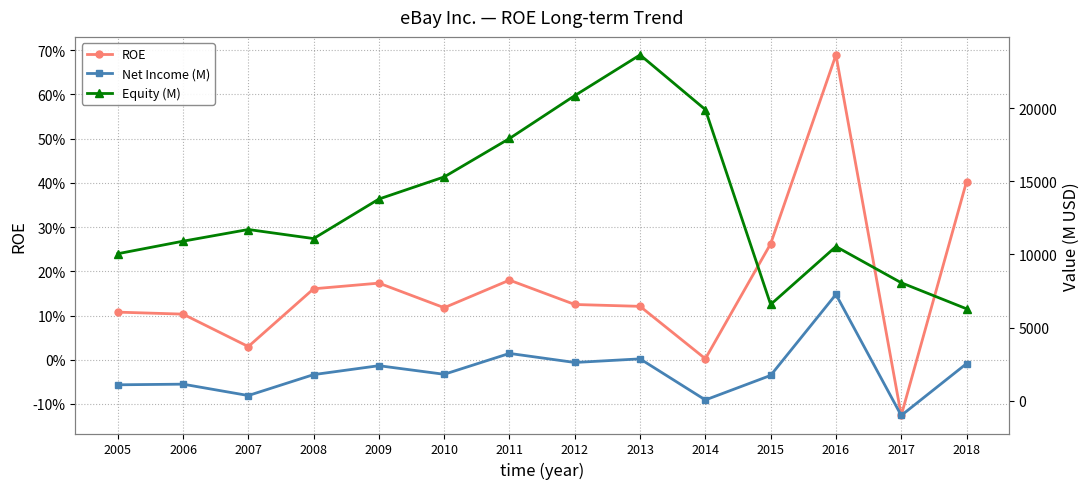

Which series has the widest spread of values?

Equity (M)